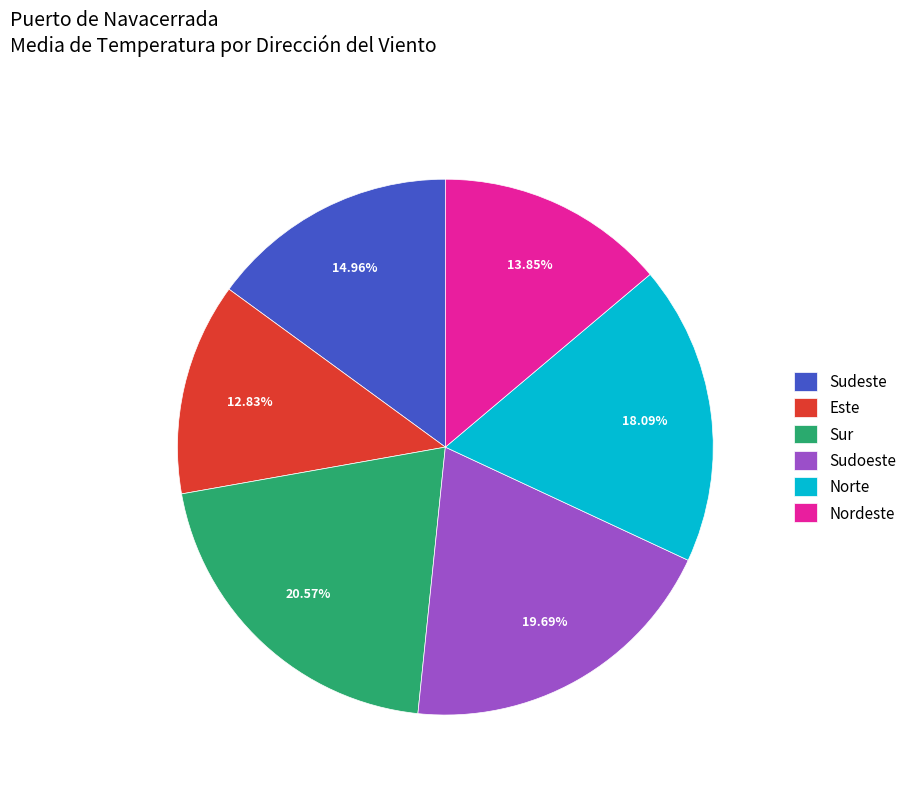

True or false: Este accounts for 27% of the total.

False